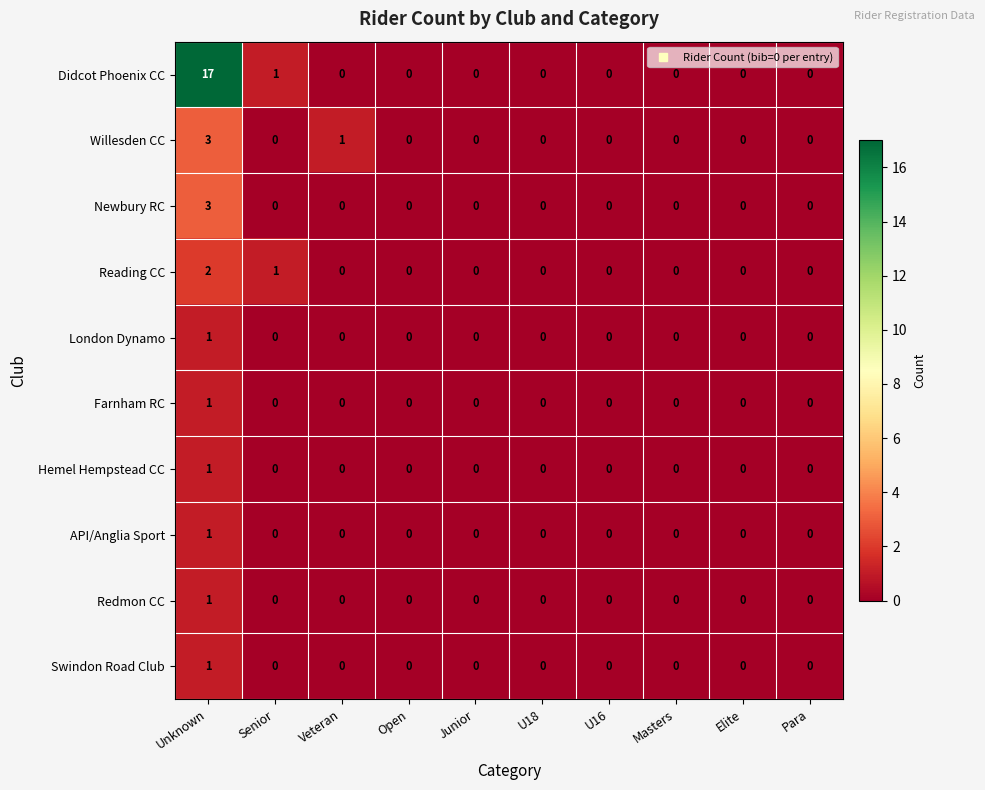

The value of Reading CC at Unknown is 2. True or false?

True